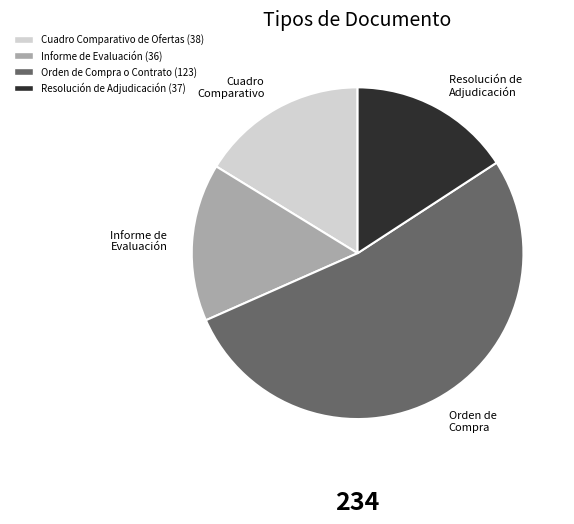

Is there a majority slice in this chart?

Yes